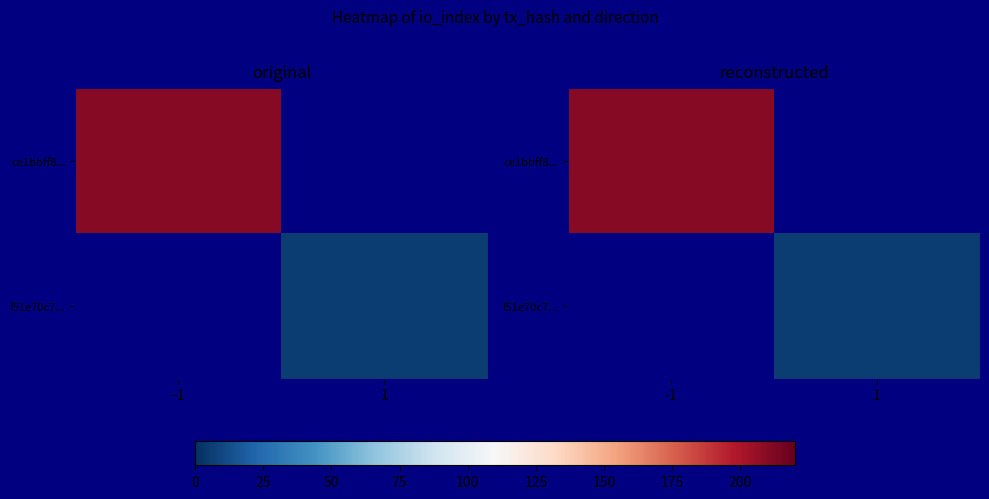

Is it true that f51e70c7... equals 10.2 at 1?

False